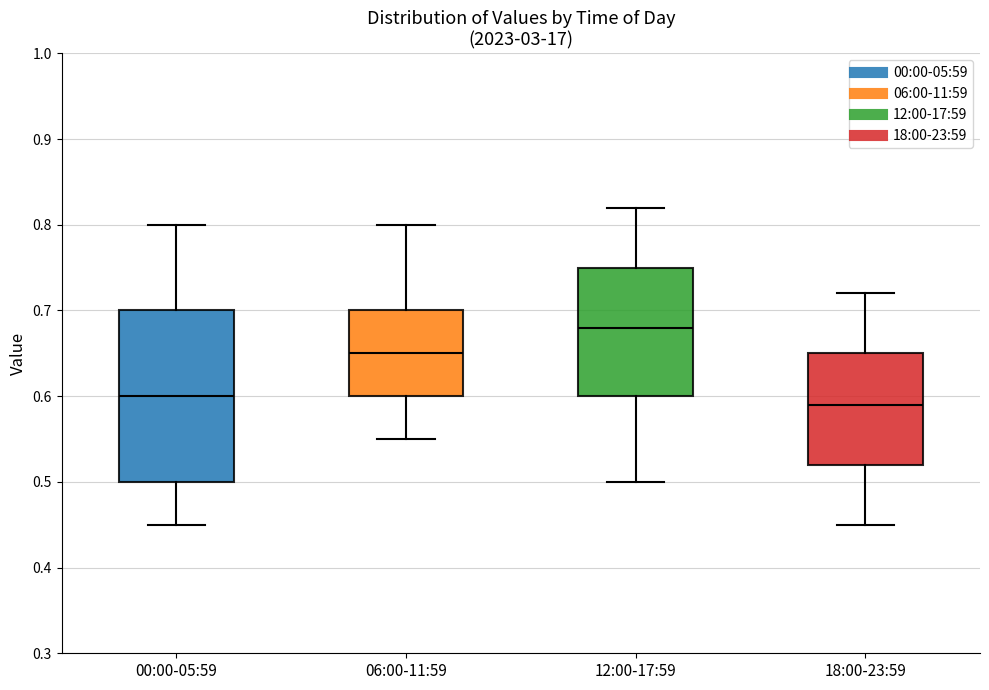

Reading left to right, transcribe this box plot: for each box, give where its median line is, the range the box spans, and where its two whiskers end, as read against the y-axis. The values are not printed on the chart, so give them approximately, as read against the axis.

00:00-05:59: median 0.60, box 0.50 to 0.70, whiskers 0.45 to 0.80
06:00-11:59: median 0.65, box 0.60 to 0.70, whiskers 0.55 to 0.80
12:00-17:59: median 0.68, box 0.60 to 0.75, whiskers 0.50 to 0.82
18:00-23:59: median 0.59, box 0.52 to 0.65, whiskers 0.45 to 0.72